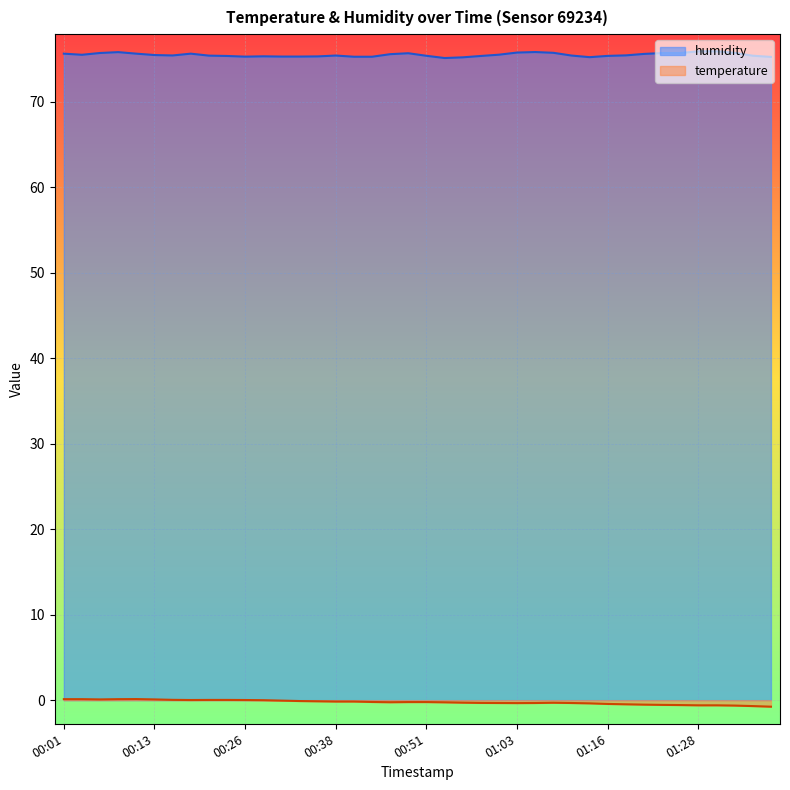

The chart shows a value of 75.1 at 00:53. True or false?

True